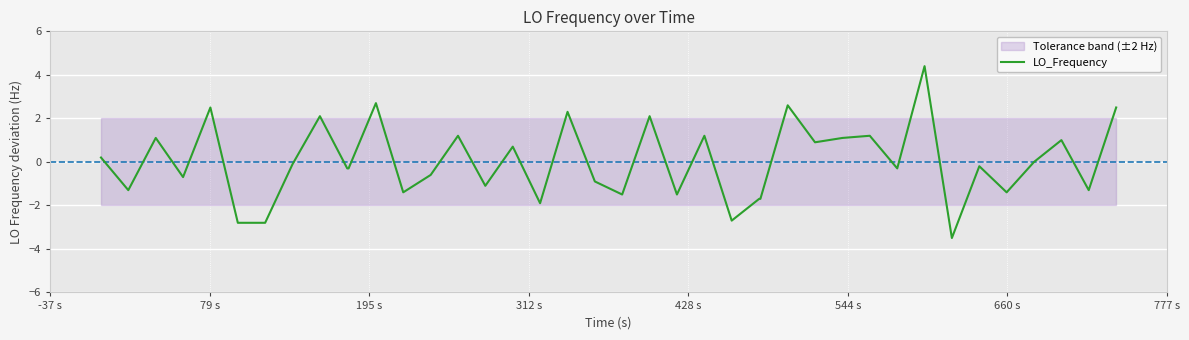

How many lines are shown in the chart?

1